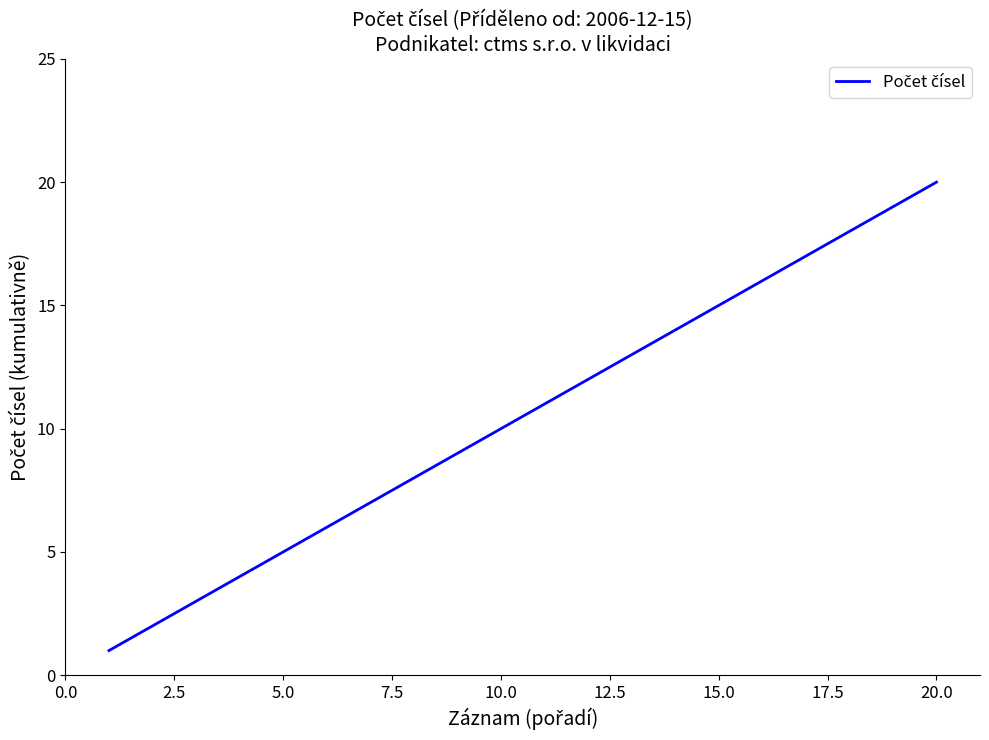

Count the number of data series in this chart.

1